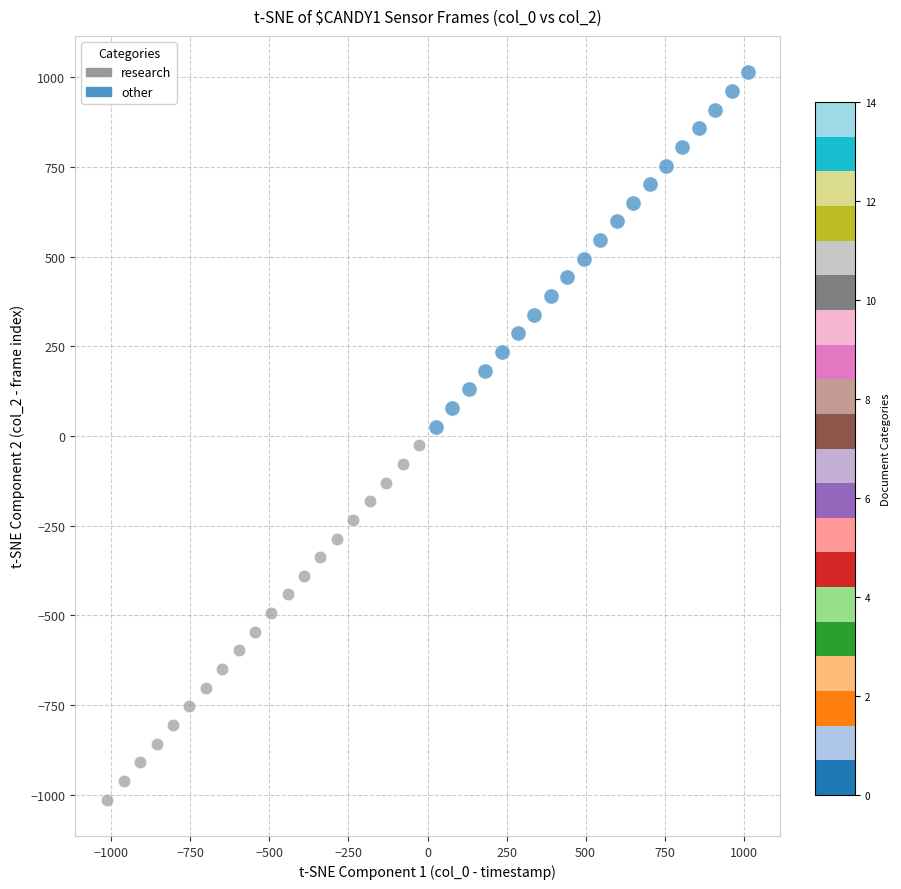

What are all the series names shown in the legend?

research, other